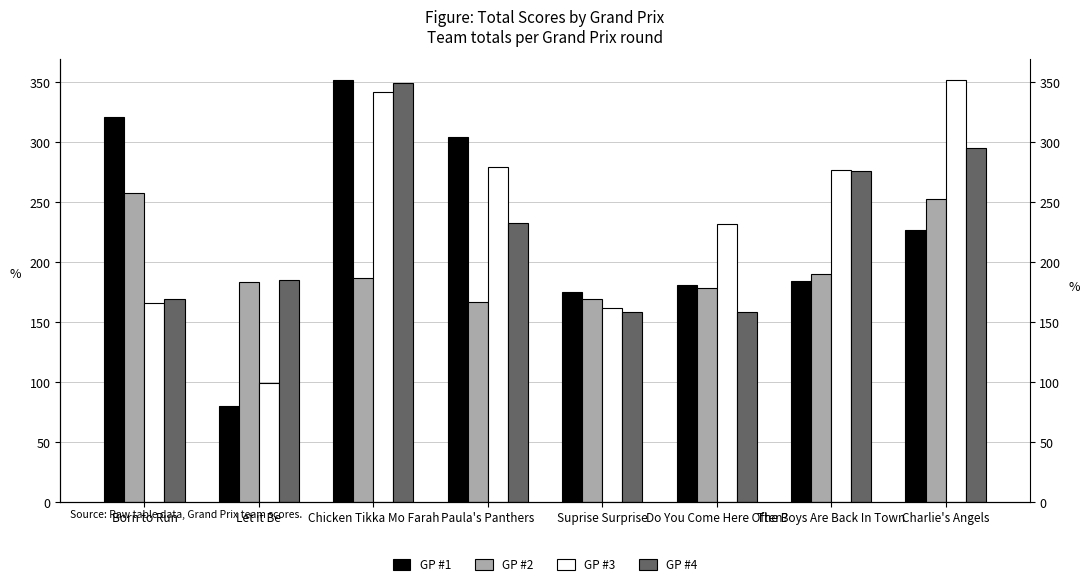

What value does the GP #2 series have at Born to Run, to the nearest 10?

260